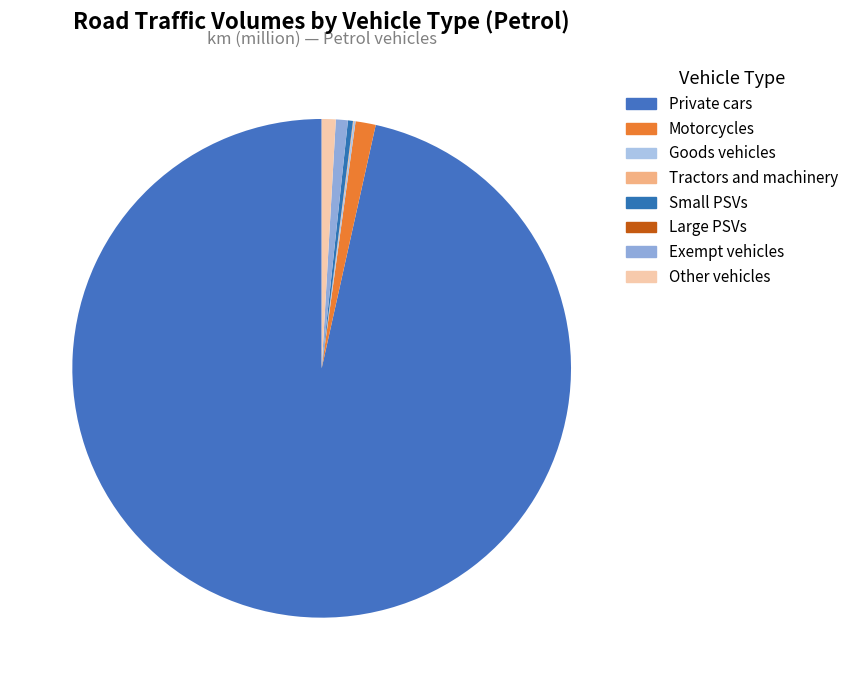

How many slices are in this pie chart?

8